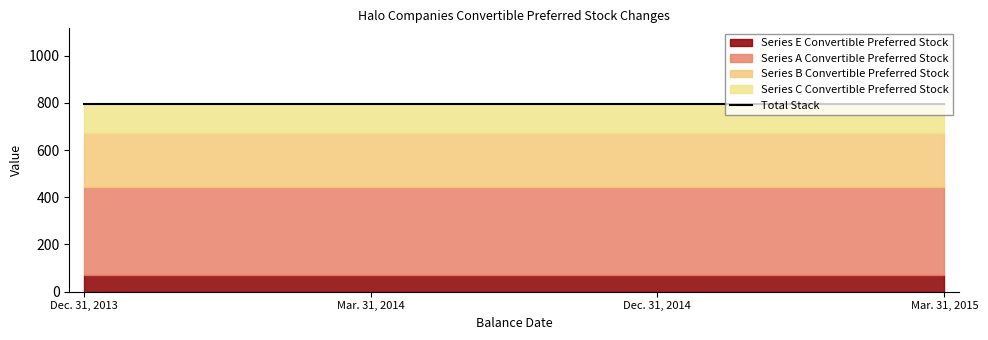

Read the Series B Convertible Preferred Stock value at Dec. 31, 2013.

230